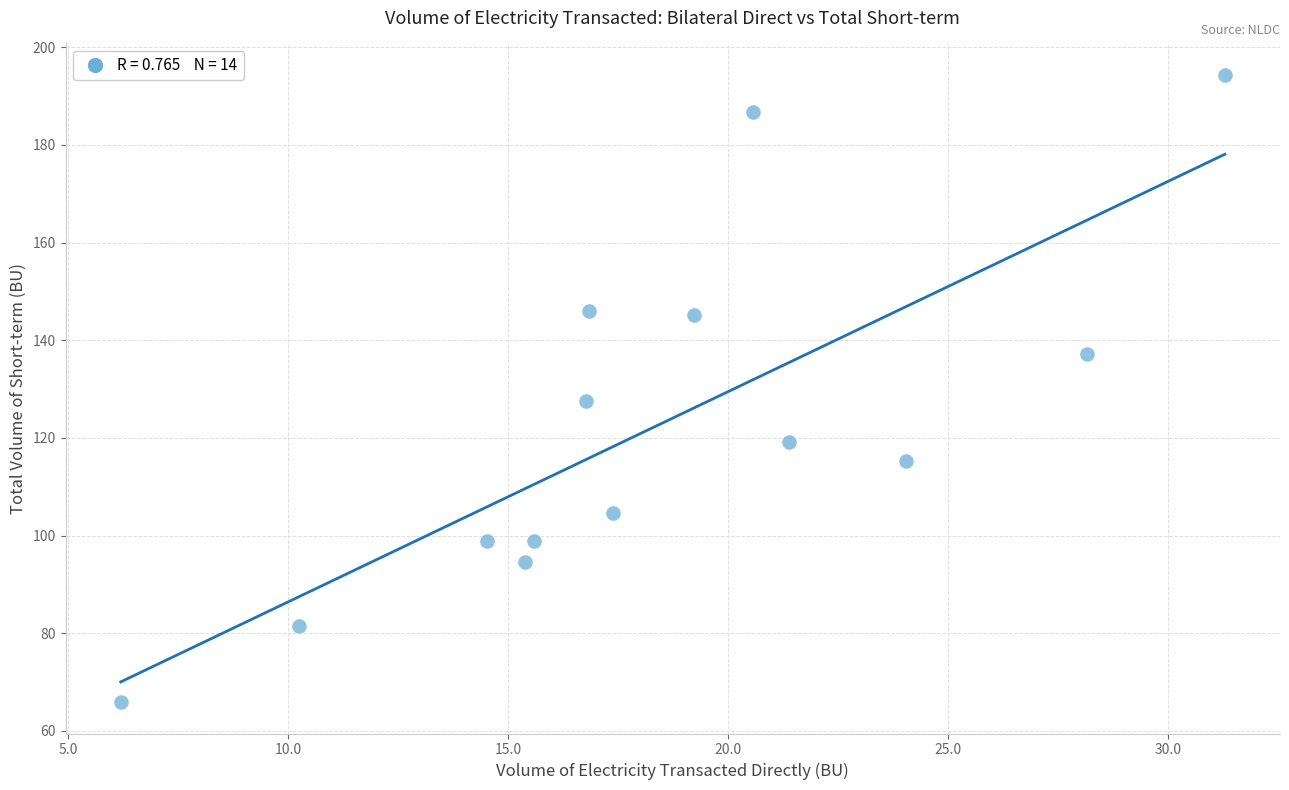

What is the range of X values (max minus min)?

25.1